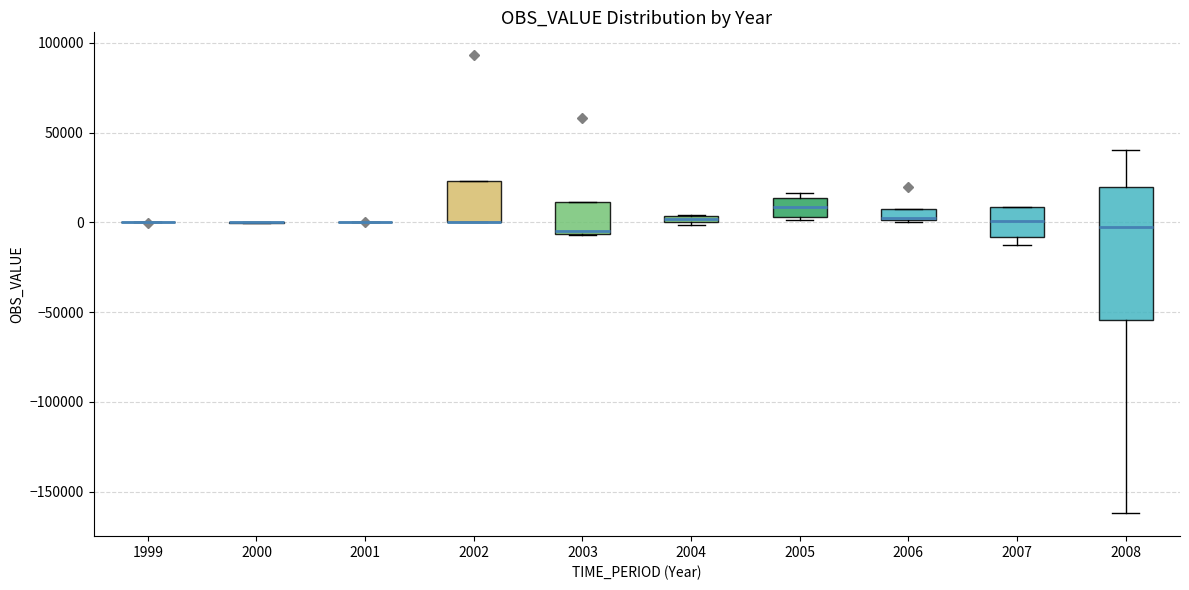

Which box is the tallest, from its lower edge to its upper edge?

2008